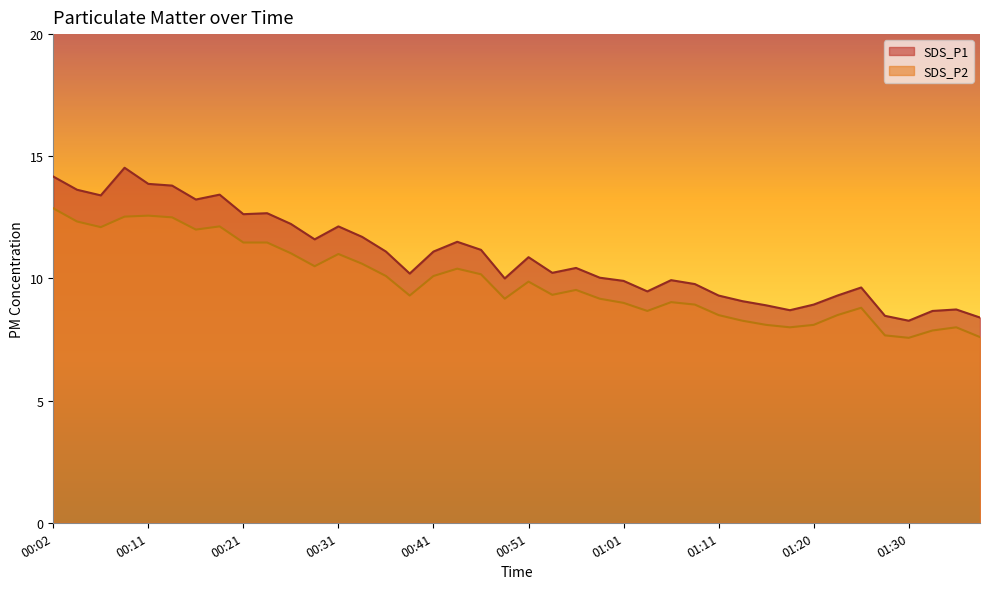

Is the value of SDS_P1 at 00:06 greater than the value of SDS_P2 at 01:18?

Yes